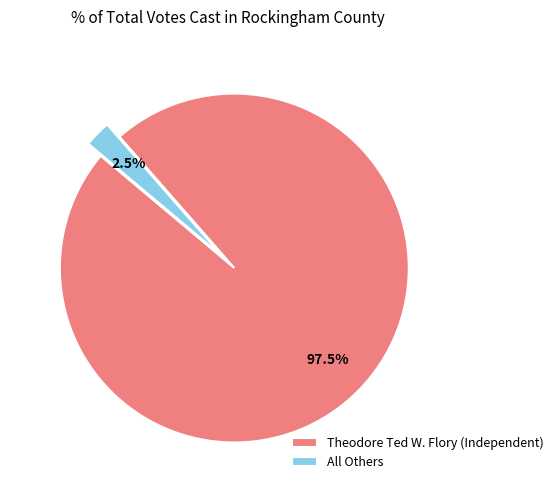

Which category accounts for the majority?

Theodore Ted W. Flory (Independent)